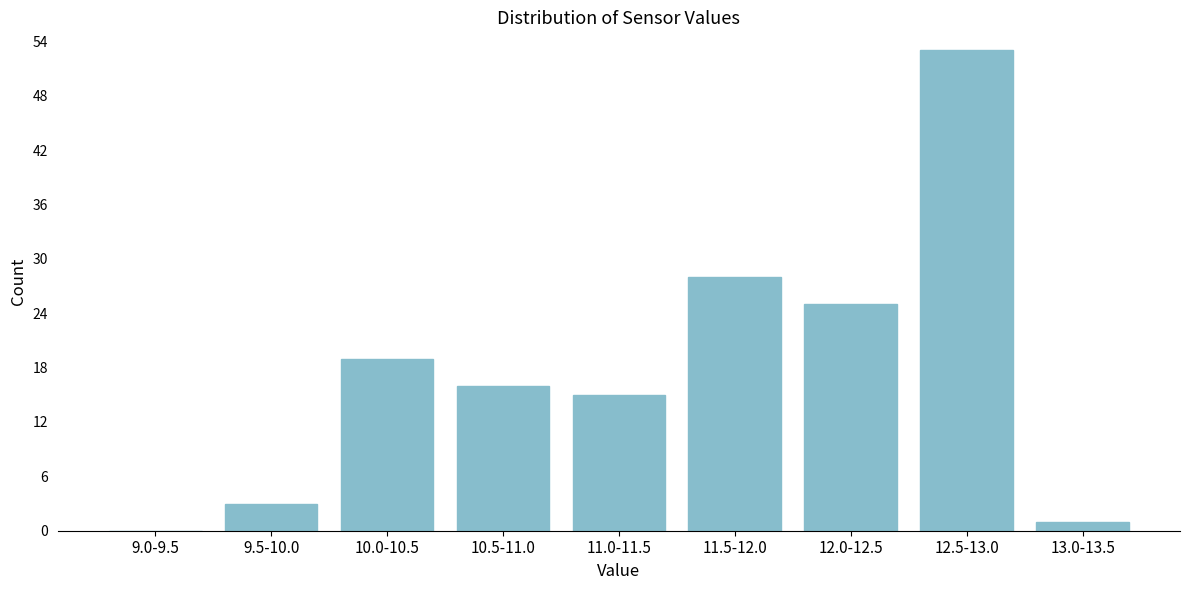

Reading left to right, transcribe all the data shown in this chart.

9.0-9.5=0	9.5-10.0=3	10.0-10.5=19	10.5-11.0=16	11.0-11.5=15	11.5-12.0=28	12.0-12.5=25	12.5-13.0=53	13.0-13.5=1